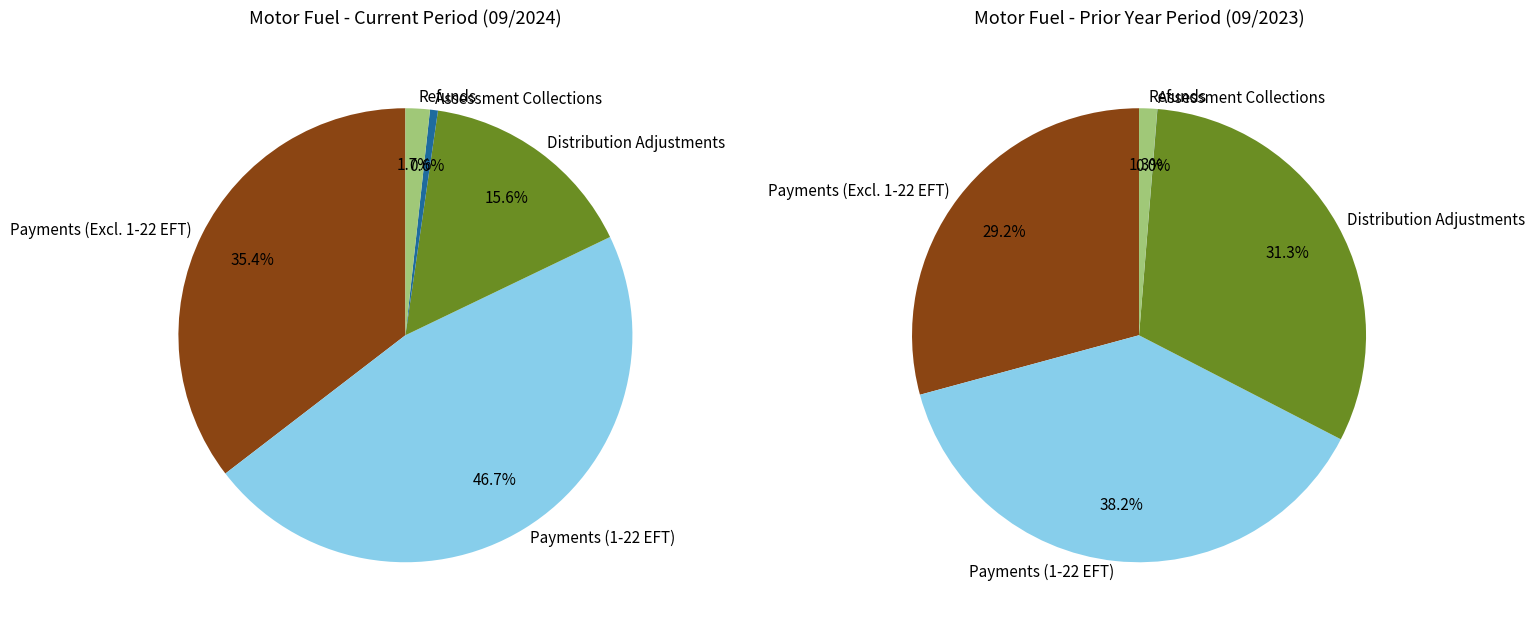

What percentage do Payments (Excluding 1-22 EFT) and Distribution Adjustments together represent?

51.0%